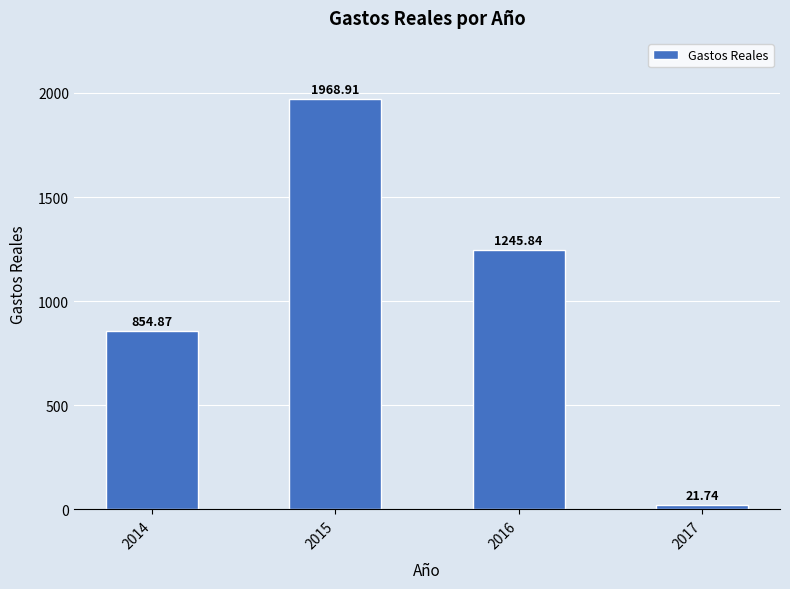

How many data points does each series have?

4